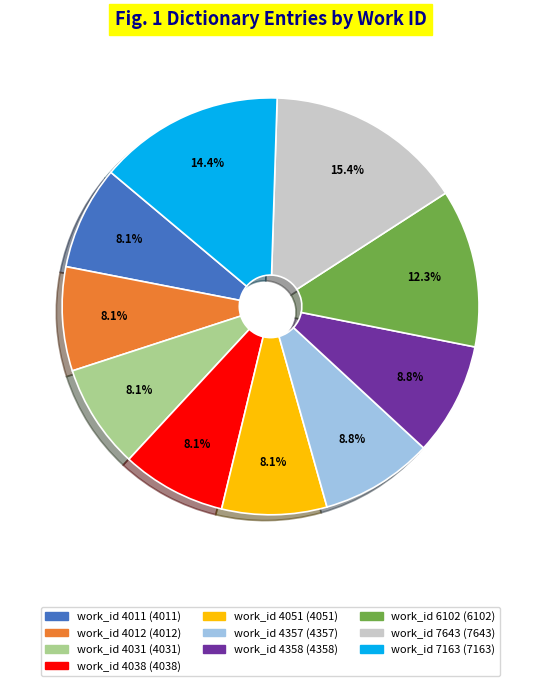

Is there any slice that represents more than half of the pie?

No